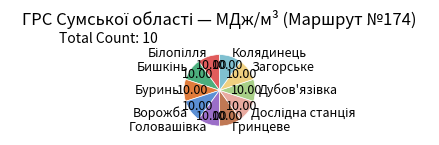

Is there any slice that represents more than half of the pie?

No